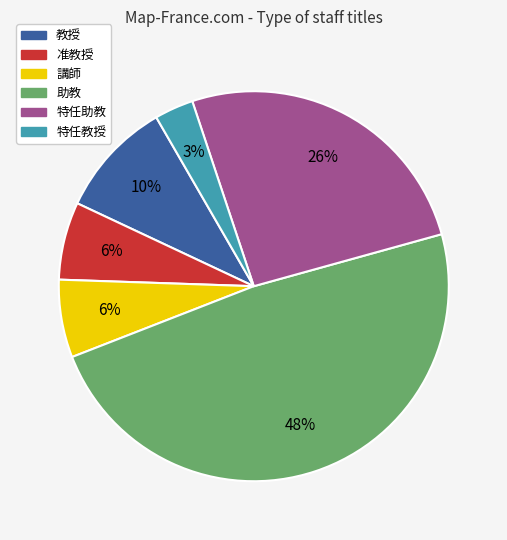

Is the sum of 准教授 and 特任教授 greater than half?

No